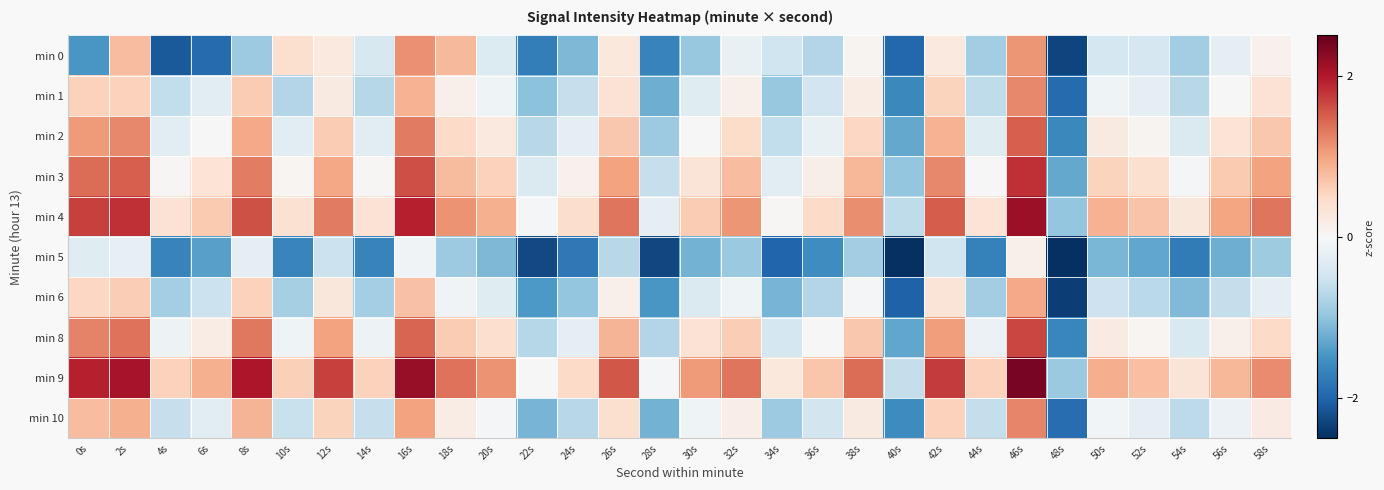

Which series has the largest total across all categories?

min 9